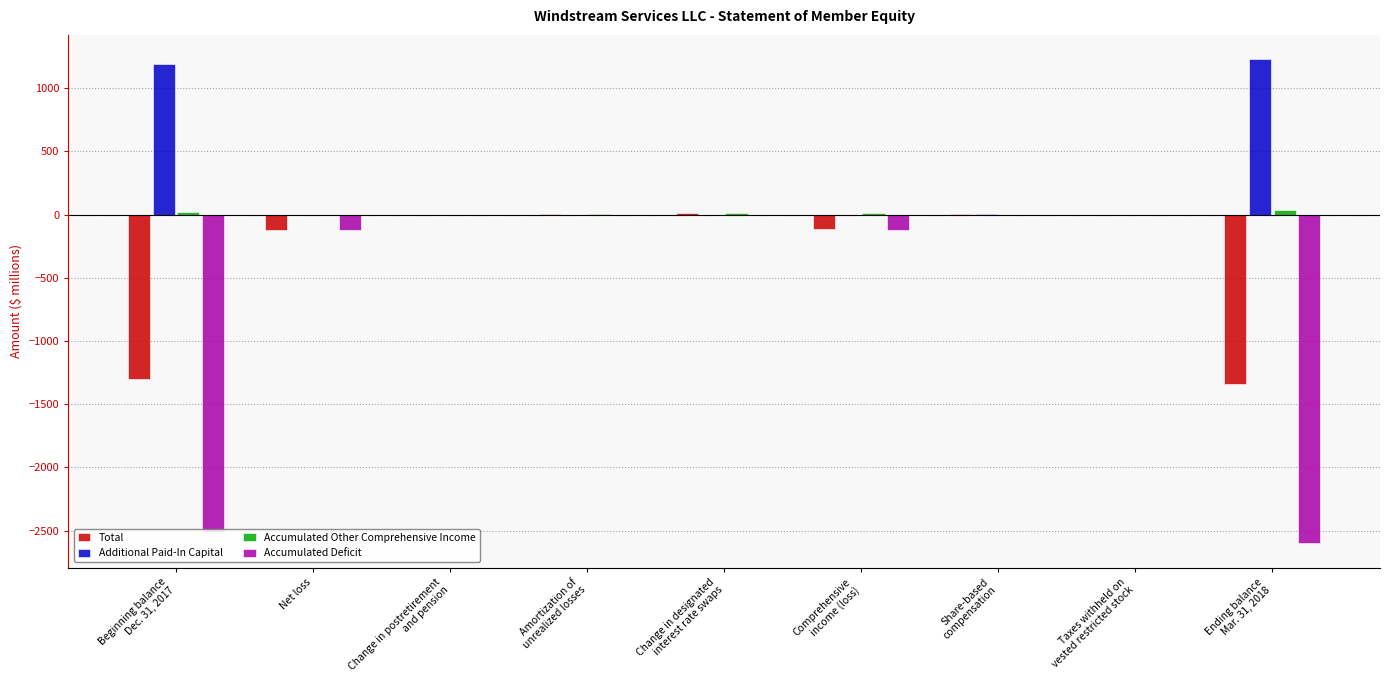

What is the sum of all Accumulated Deficit values?

-5355.0